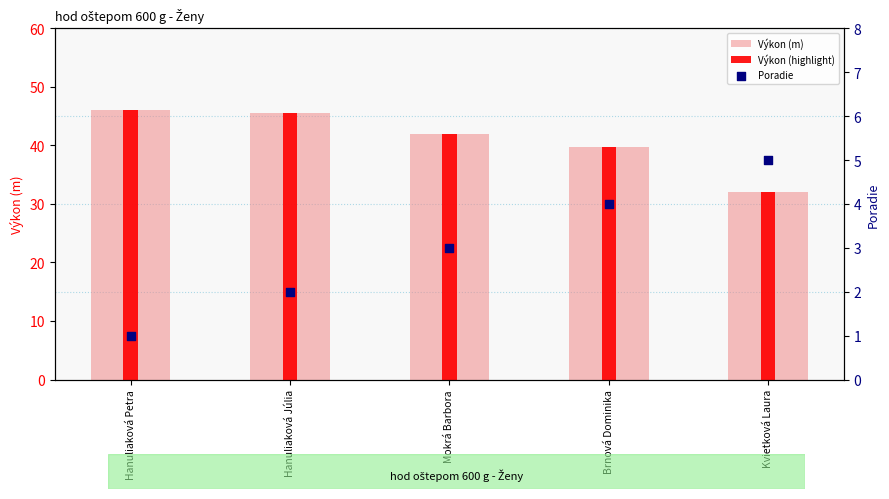

Which series has the largest total across all categories?

Výkon (m)